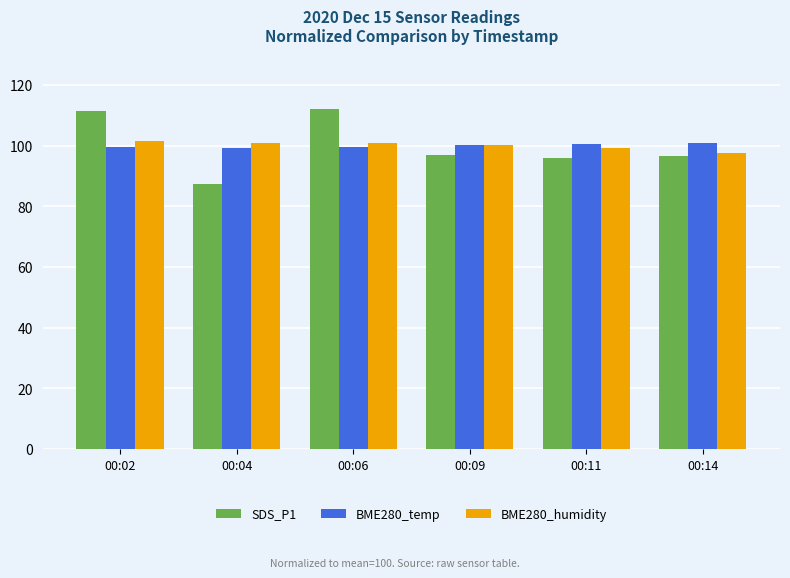

Does the chart contain stacked bars?

No